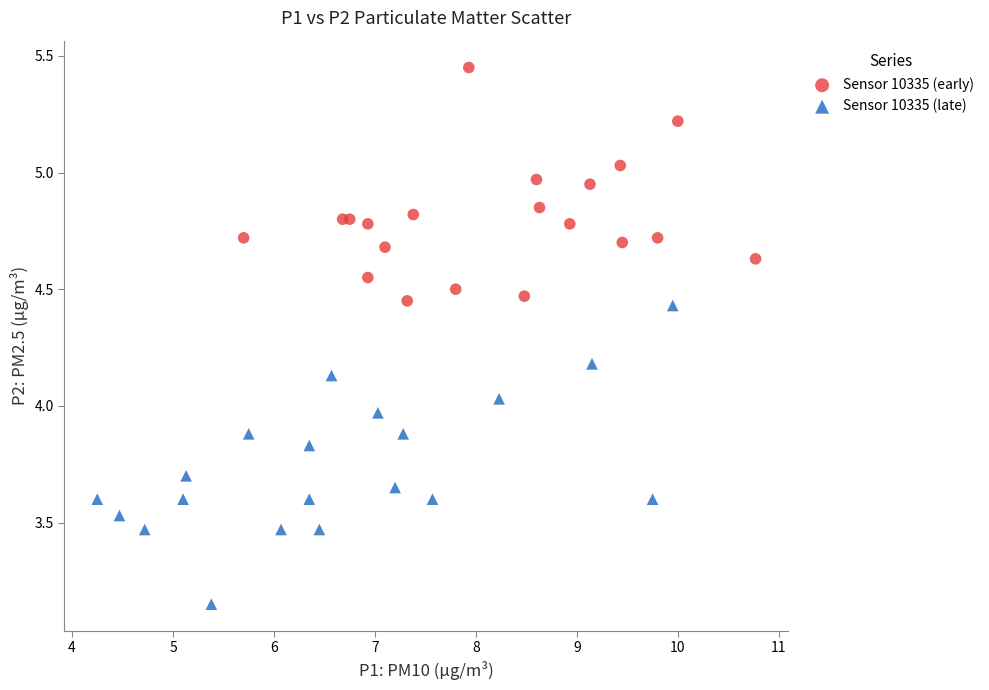

Which series has the largest Y range (max minus min)?

Sensor 10335 (late)